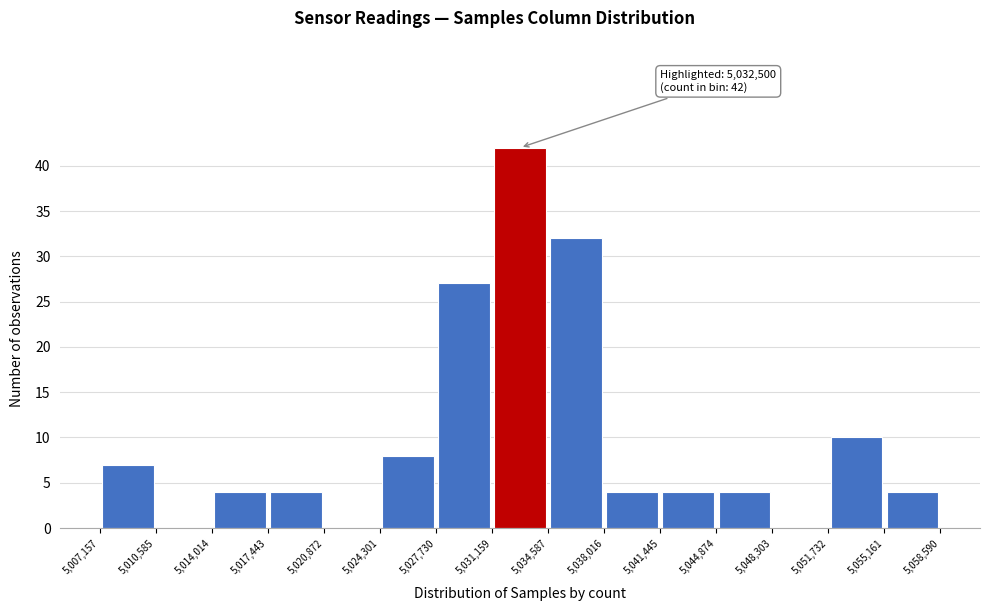

Which range on the x-axis has the tallest bar?

5,031,159 to 5,034,587